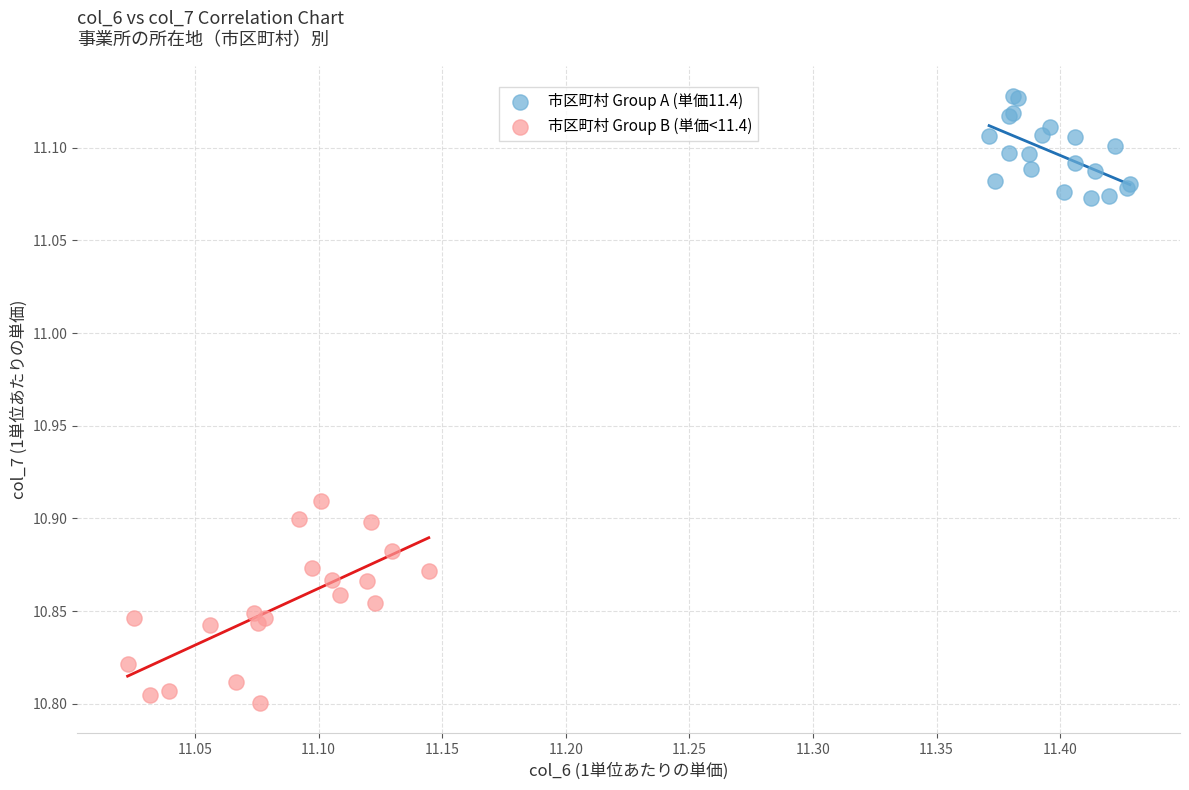

Which series has the largest Y range (max minus min)?

市区町村 Group B (単価<11.4)